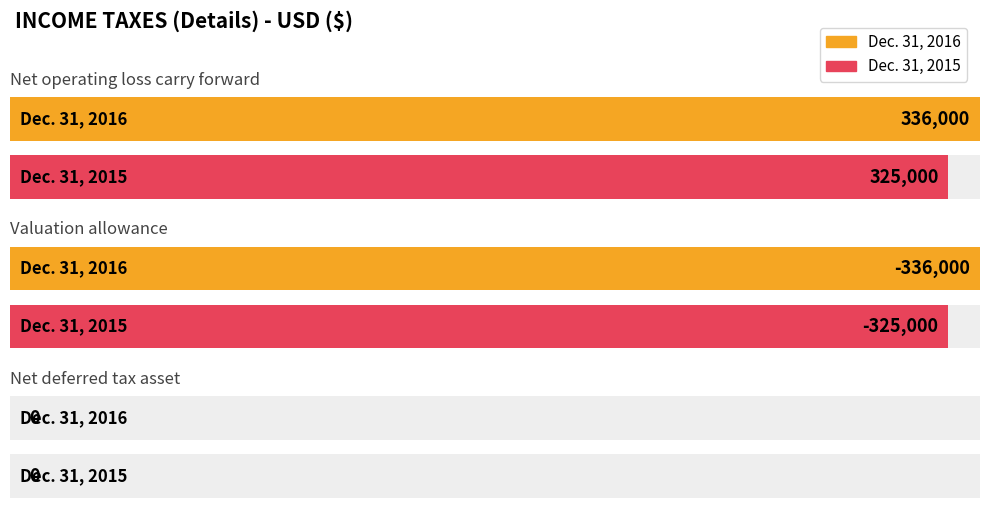

Rank the series at Valuation allowance from highest to lowest value.

Dec. 31, 2015, Dec. 31, 2016